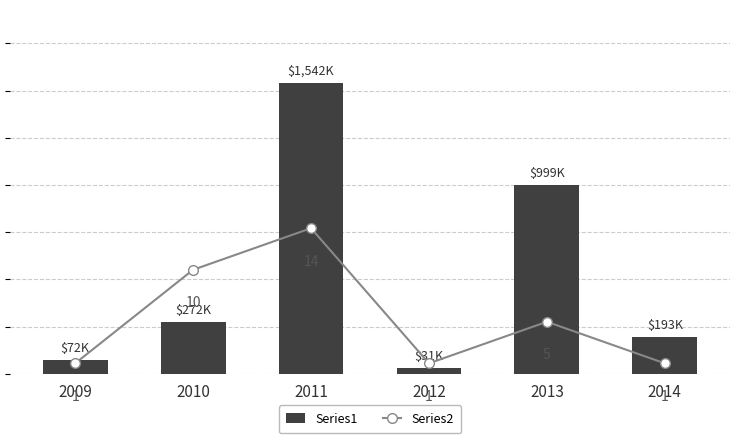

Which series has the largest total across all categories?

Series1